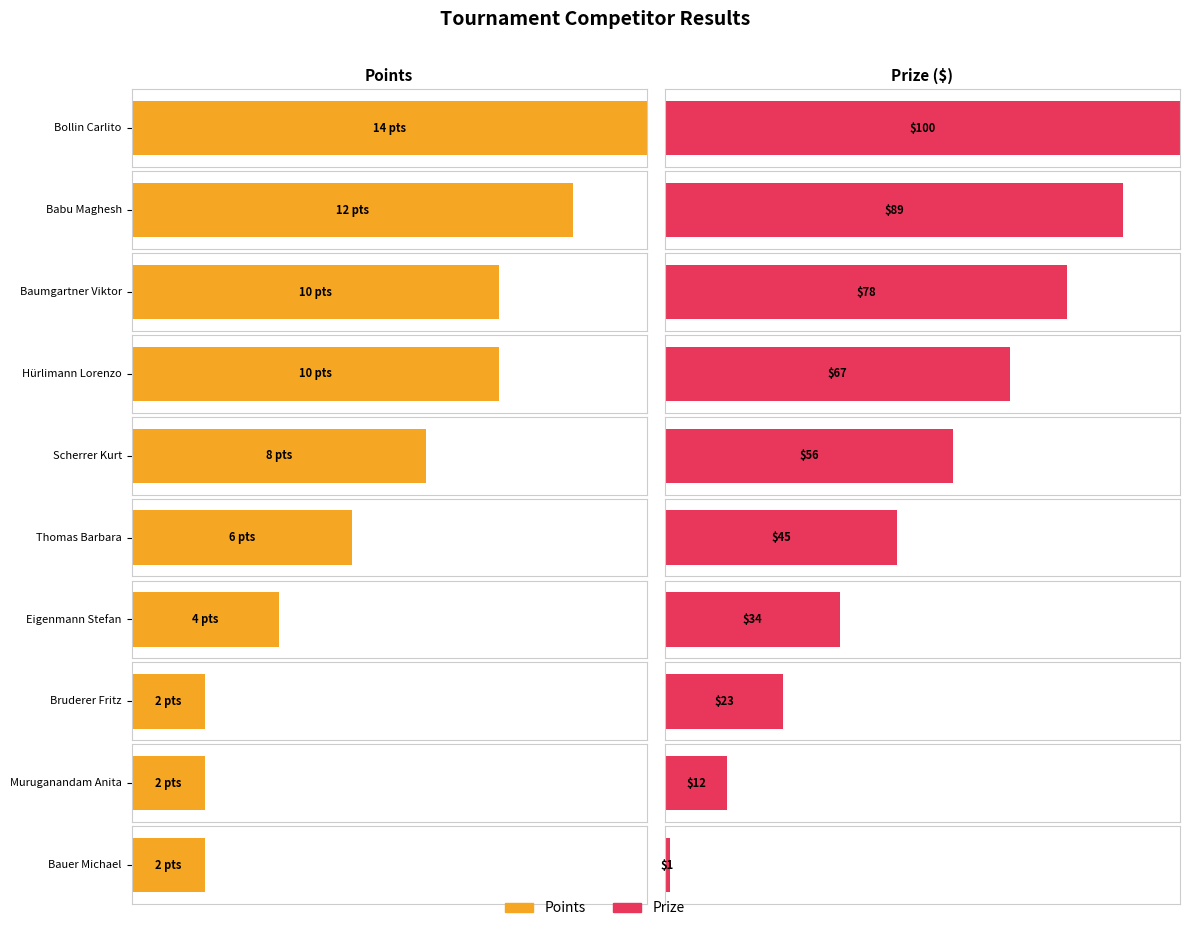

What is the label of the 1st bar from the left?

Bollin Carlito